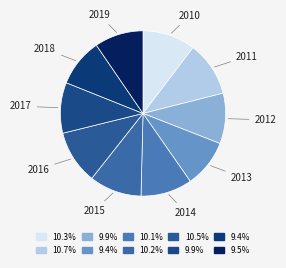

To the nearest percent, what is the average slice percentage?

10%